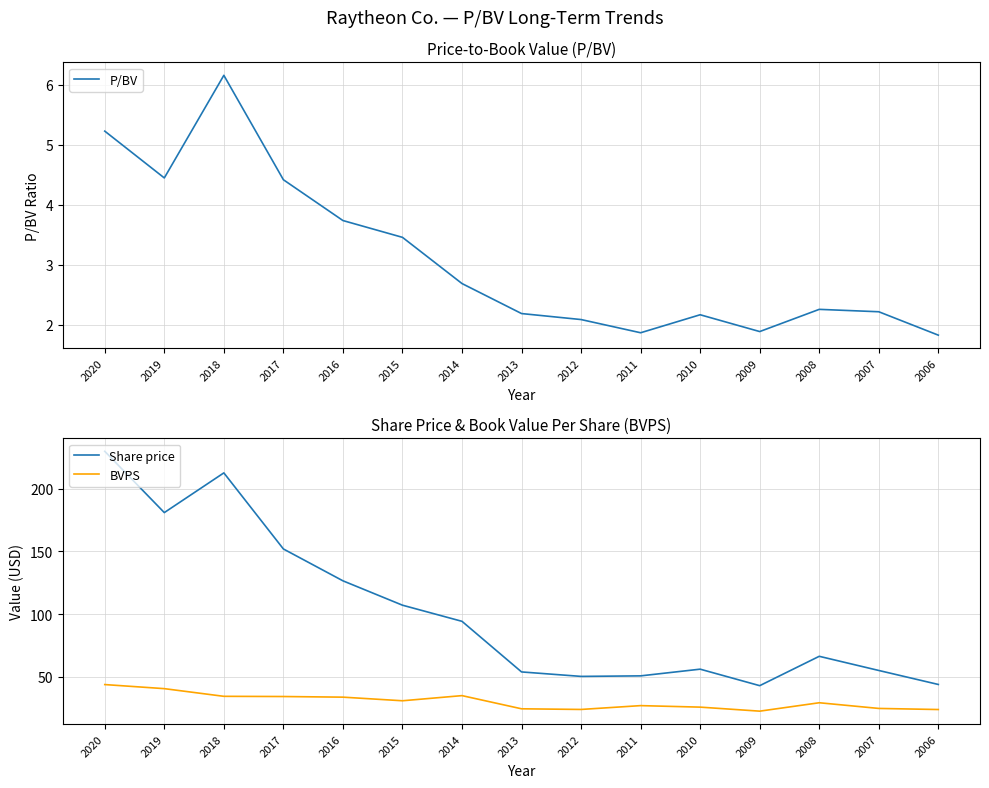

True or false: BVPS and Share price intersect in this chart.

False